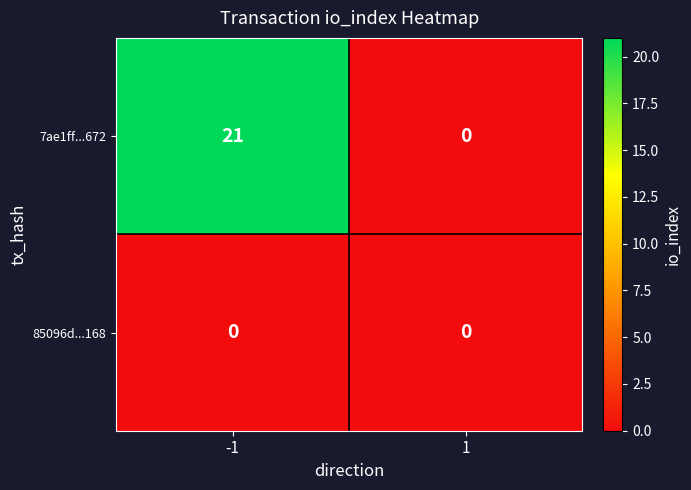

What is the difference between the 7ae1ff...672 values at -1 and 1?

21